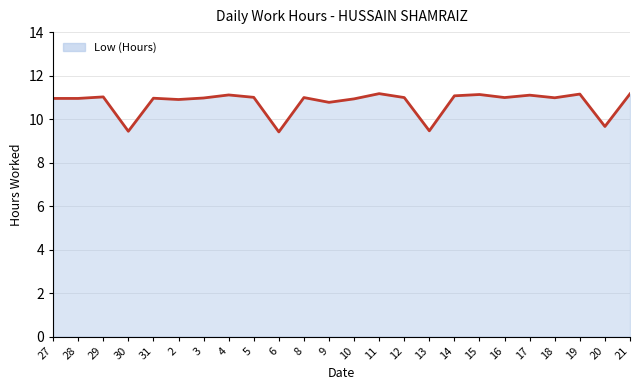

True or false: the data shows 15.4 at 29.

False